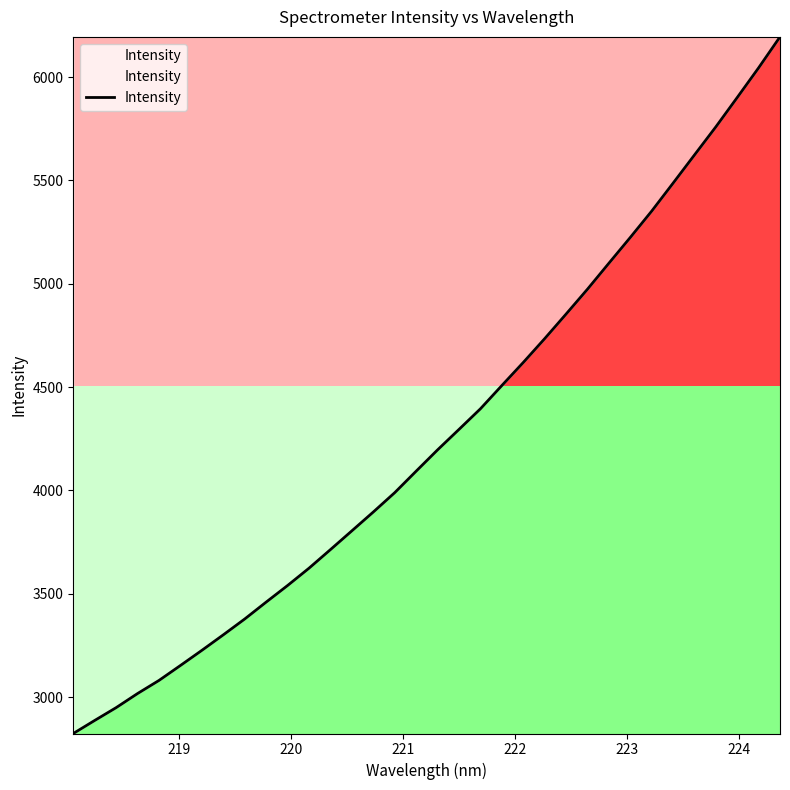

What is the change in value from 220.1623 to 221.1174?

+469.3